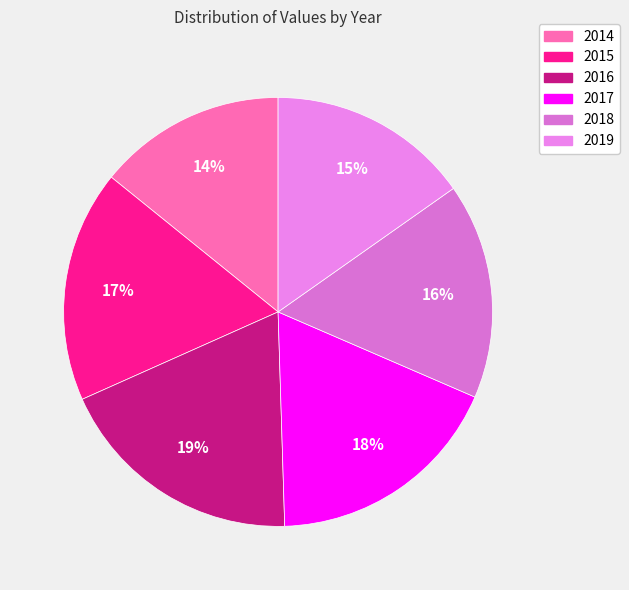

How much of the chart is everything except 2018?

83.7%